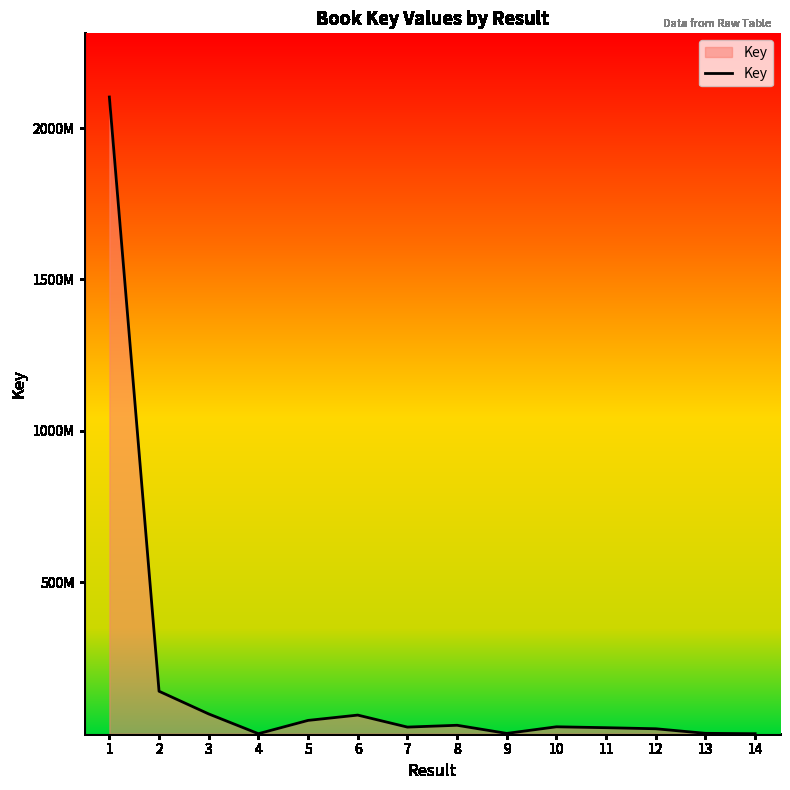

Does the chart display data point markers on the line(s)?

No